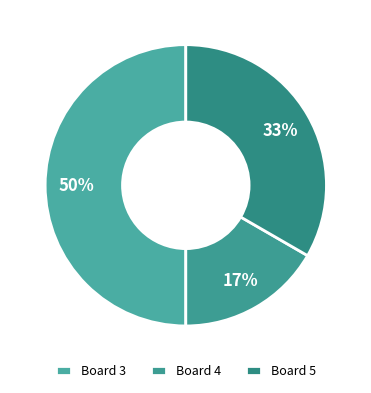

Rank the categories by value from highest to lowest.

Board 3, Board 5, Board 4